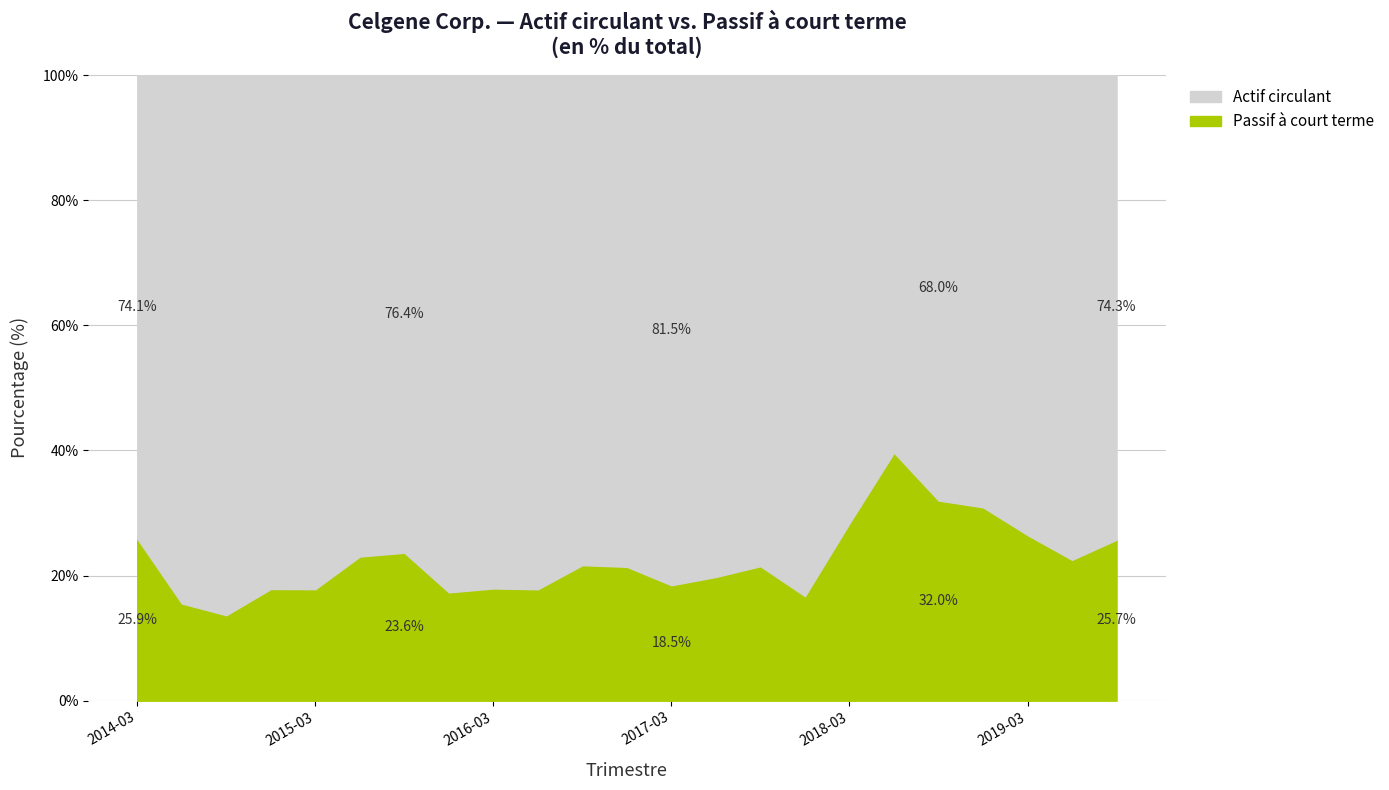

True or false: Passif à court terme and Actif circulant cross at least once.

False